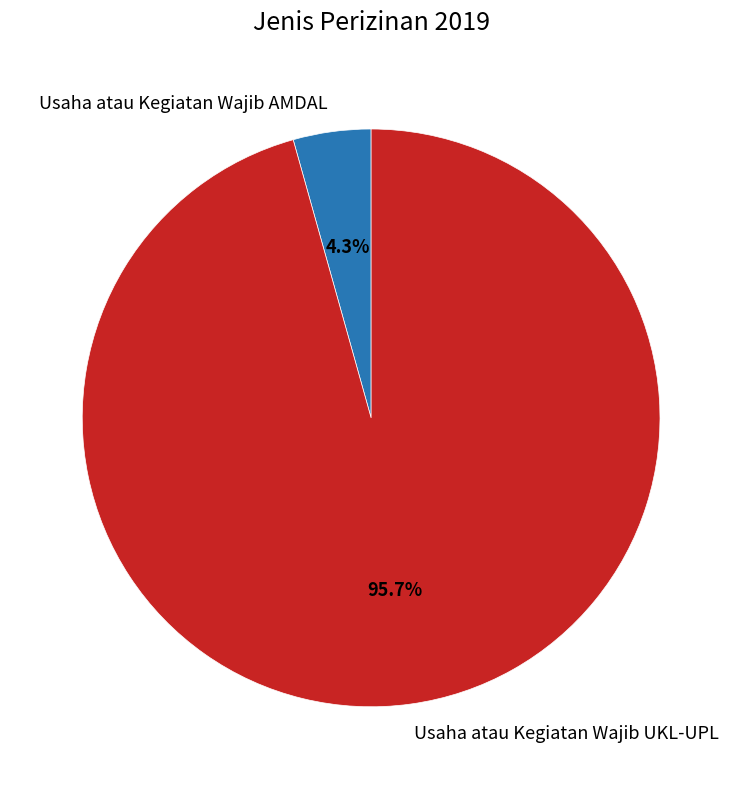

Does any single category account for the majority?

Yes